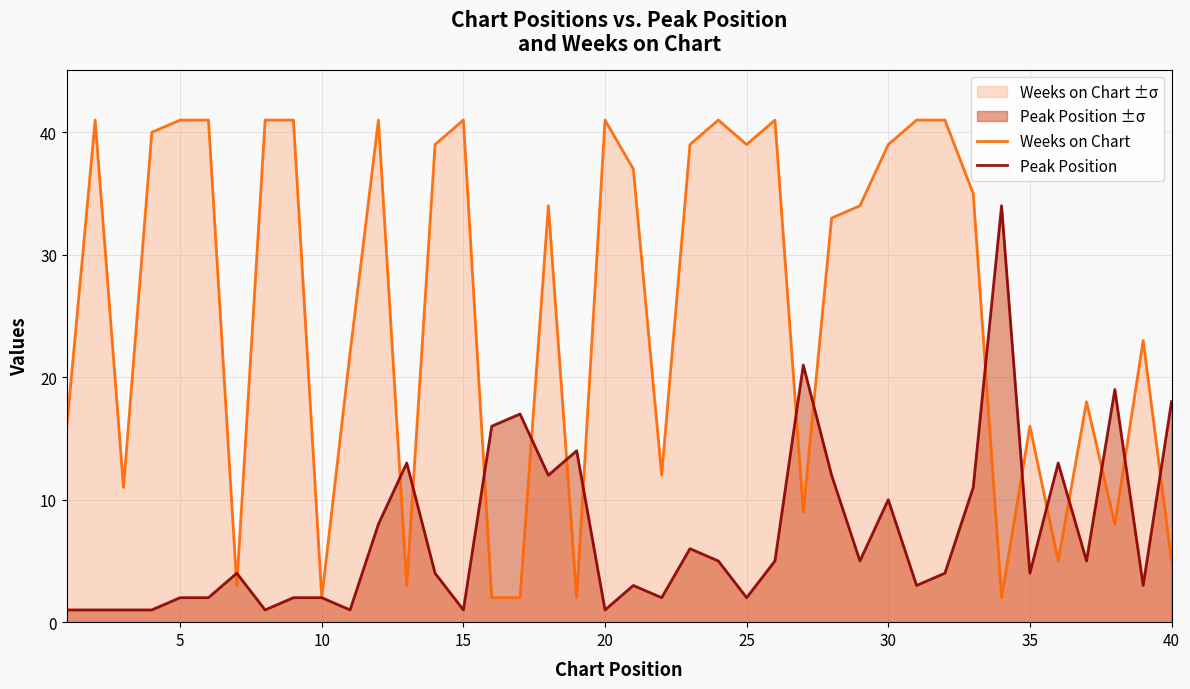

What is the difference between the second highest and minimum values in the Peak Position series?

20